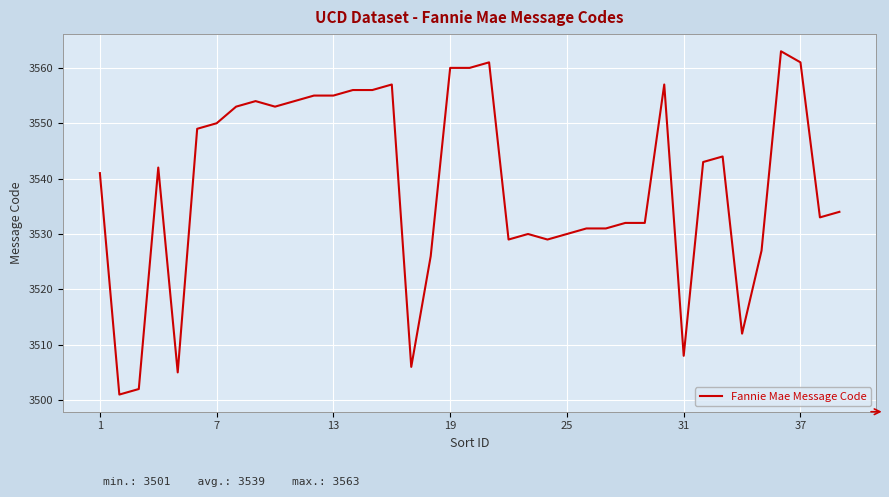

Reading left to right, list all the values displayed in this chart.

3541	3501	3502	3542	3505	3549	3550	3553	3554	3553	3554	3555	3555	3556	3556	3557	3506	3526	3560	3560	3561	3529	3530	3529	3530	3531	3531	3532	3532	3557	3508	3543	3544	3512	3527	3563	3561	3533	3534